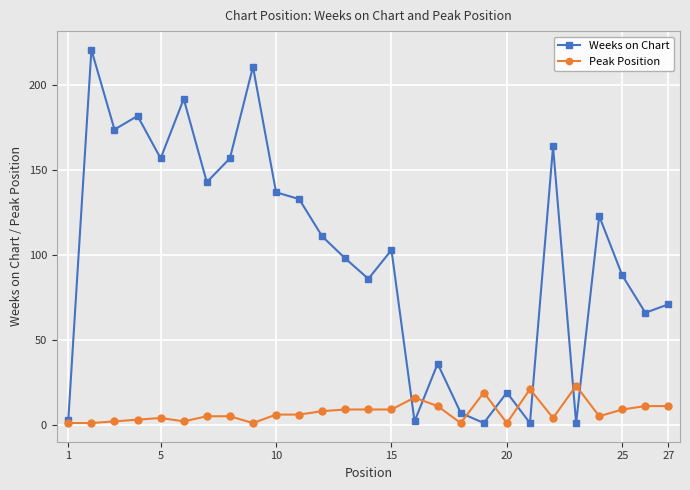

How many values in the Weeks on Chart series are below 103?

13